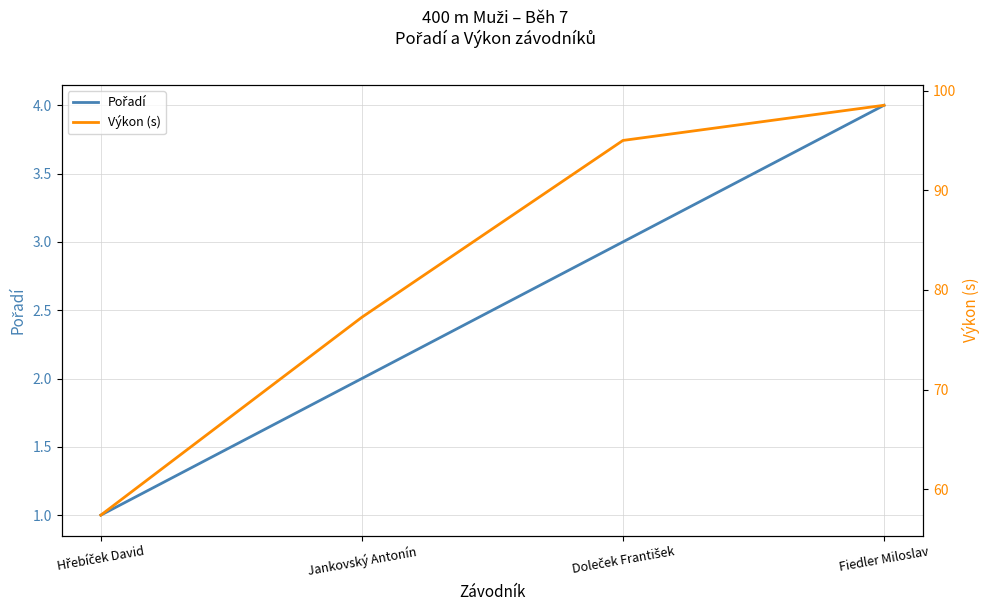

How many Pořadí values are between 2 and 4?

3